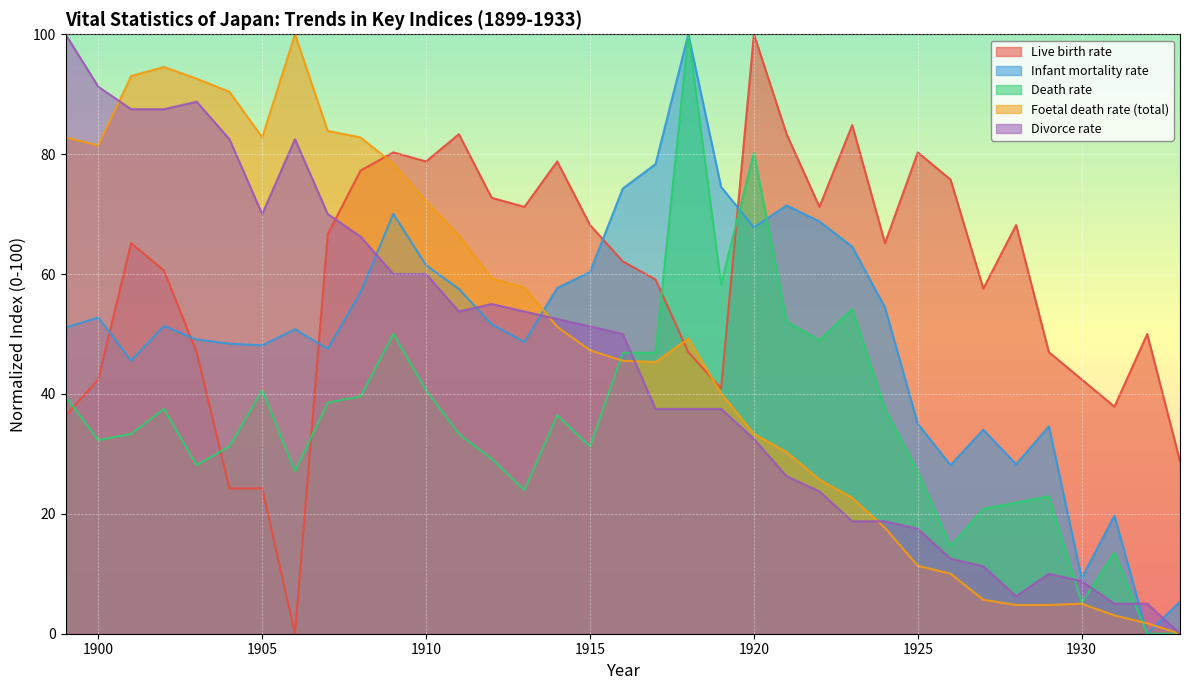

Rank the categories by Infant mortality rate value from highest to lowest.

1918, 1917, 1919, 1916, 1921, 1909, 1922, 1920, 1923, 1910, 1915, 1914, 1911, 1908, 1924, 1900, 1912, 1902, 1899, 1906, 1903, 1913, 1904, 1905, 1907, 1901, 1925, 1929, 1927, 1928, 1926, 1931, 1930, 1933, 1932